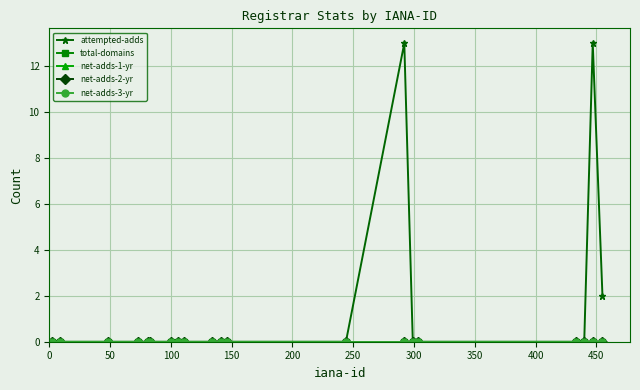

Is this an area chart (filled region under the line)?

No